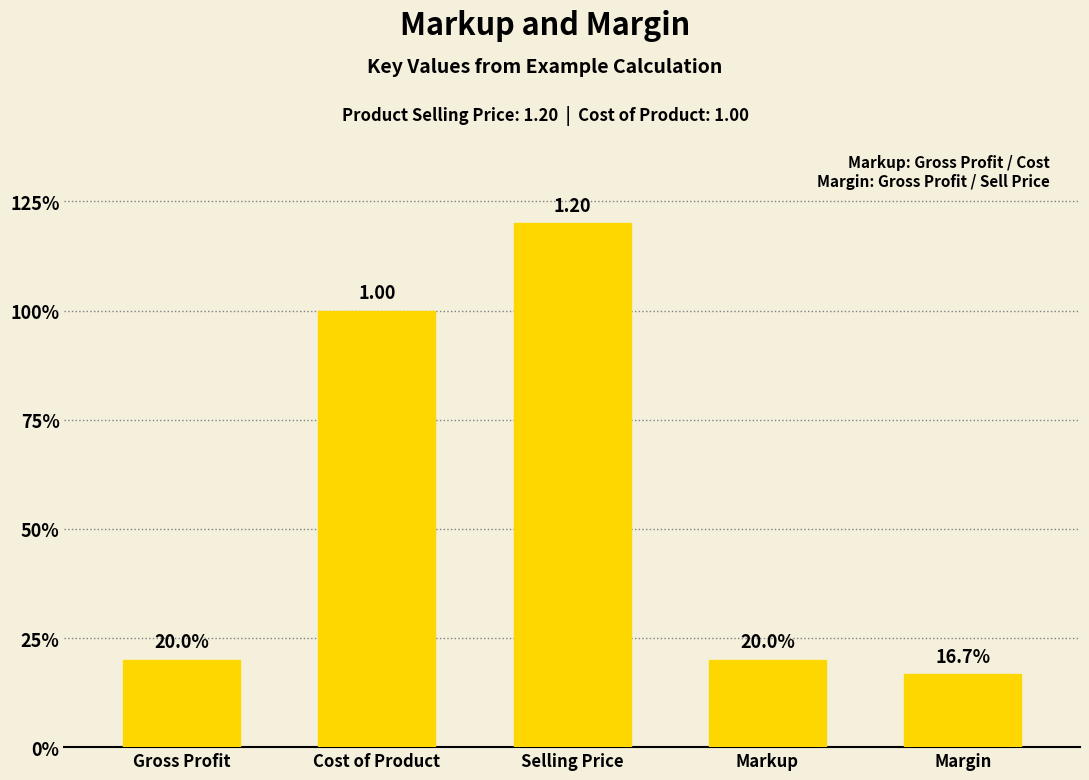

Between Markup and Cost of Product, which is larger?

Cost of Product